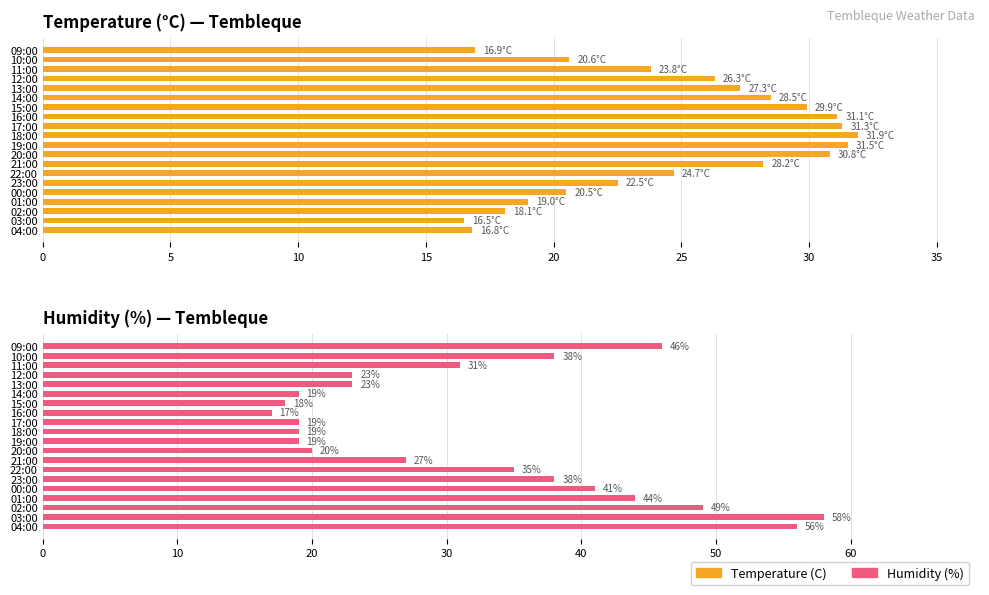

The Humidity (%) series shows 10.9 at 02:00. True or false?

False